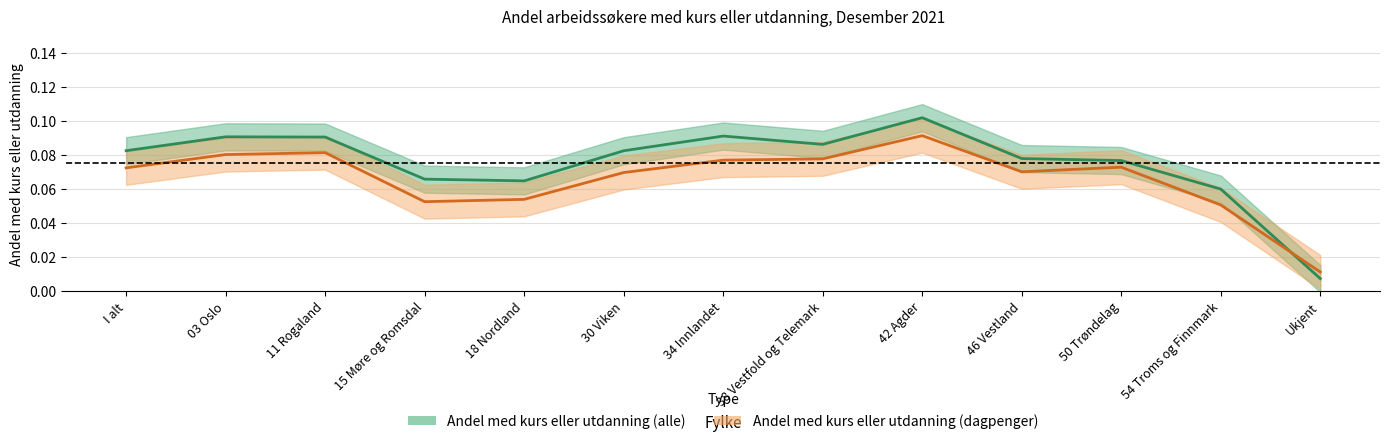

Where is Andel med kurs eller utdanning (dagpenger) nearest to the value 0?

Ukjent